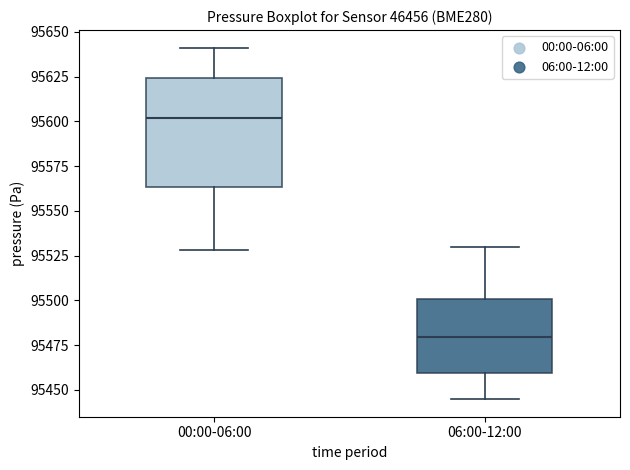

Comparing the boxes themselves (not the whiskers), which one is the tallest?

00:00-06:00